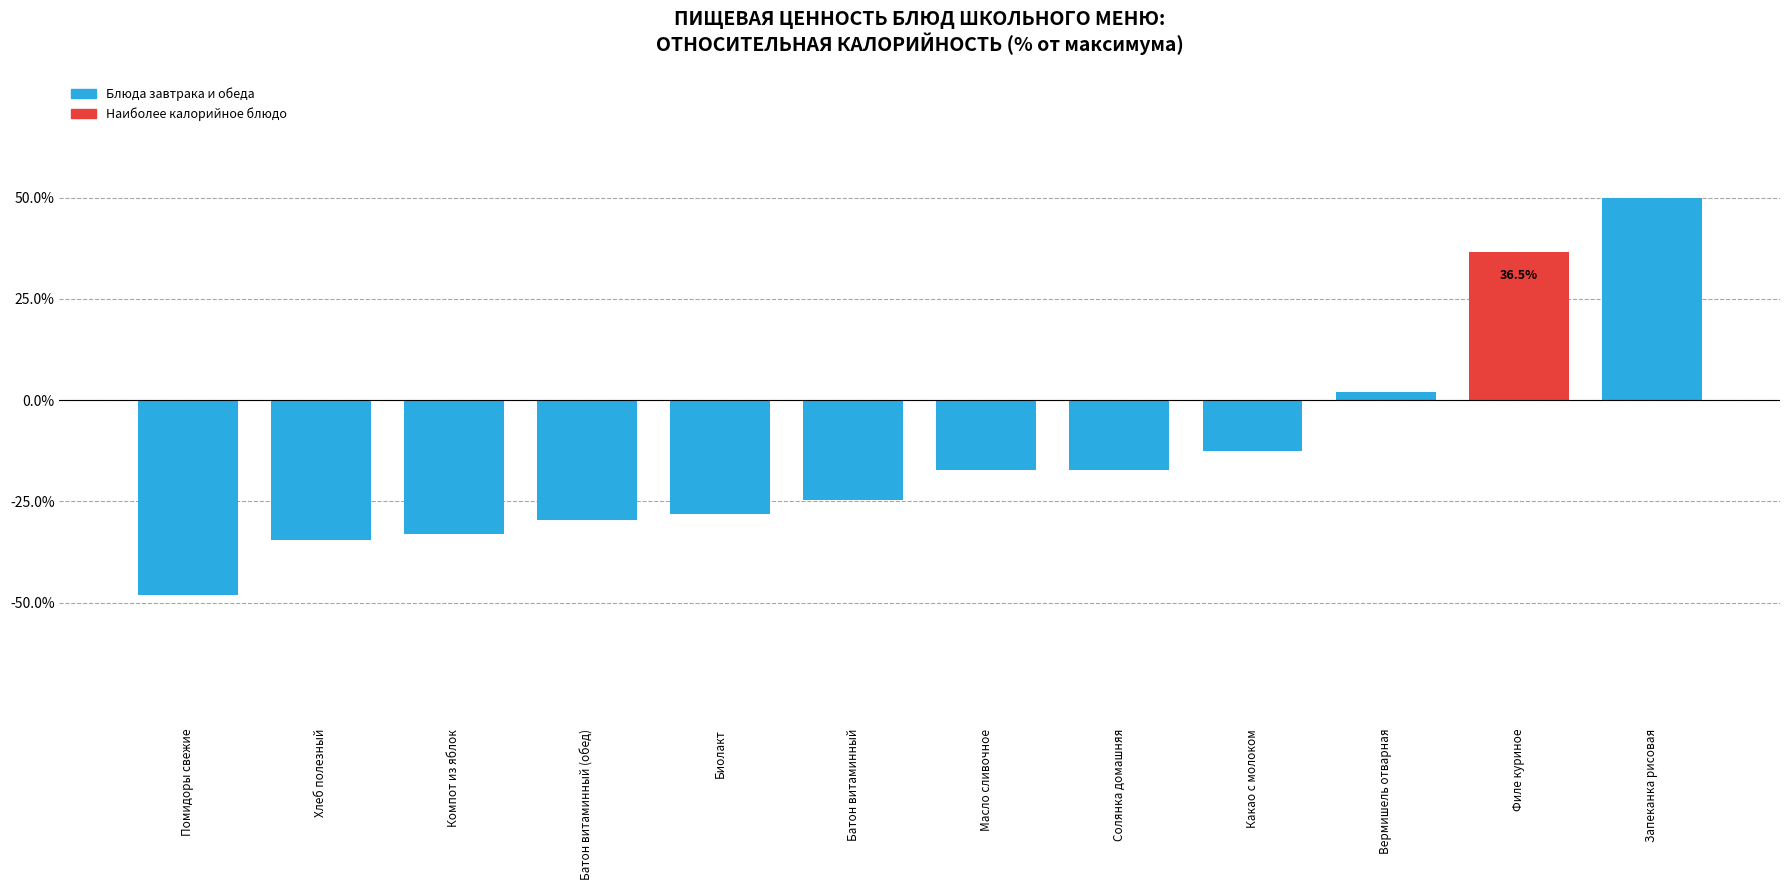

What is the smallest value displayed?

-48.2